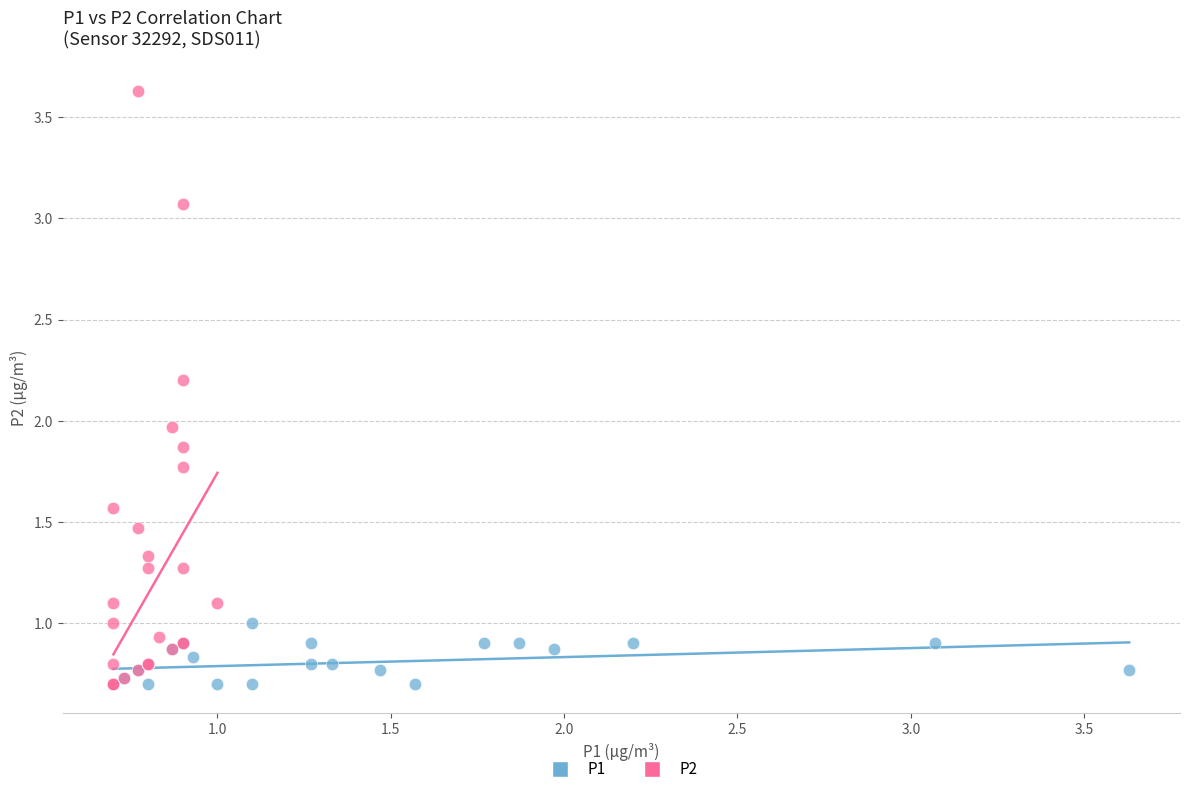

Which series has the largest Y range (max minus min)?

P2